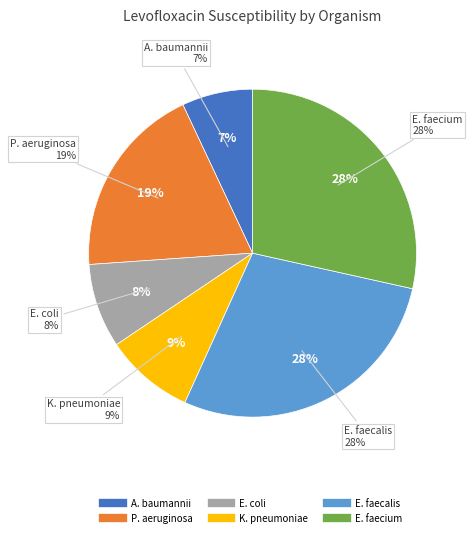

The Pseudomonas aeruginosa slice represents 28% of the pie. True or false?

False